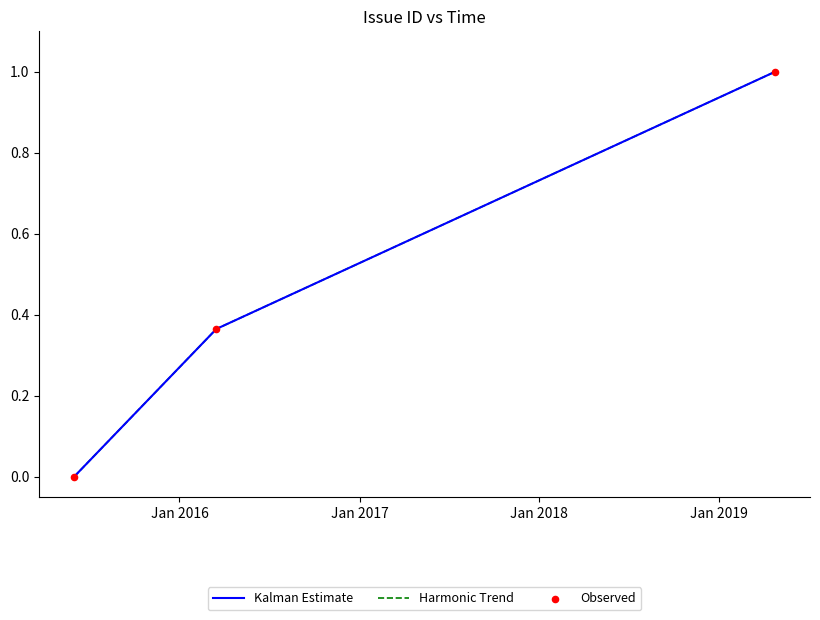

Is this an area chart (filled region under the line)?

No